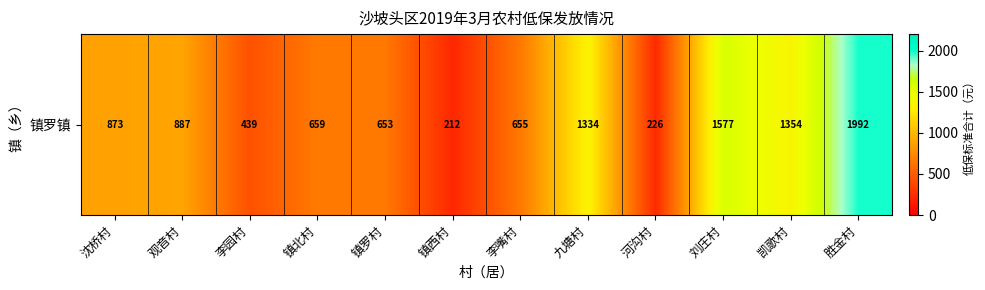

Where is the data nearest to the value 1102?

观音村